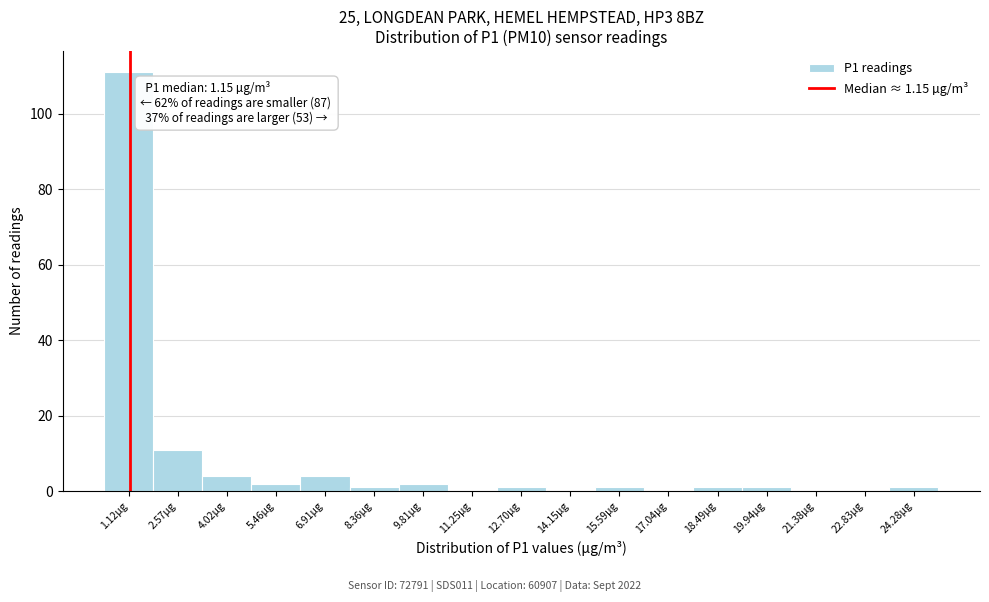

Over which range of the x-axis is the bar tallest?

0.4 to 1.8